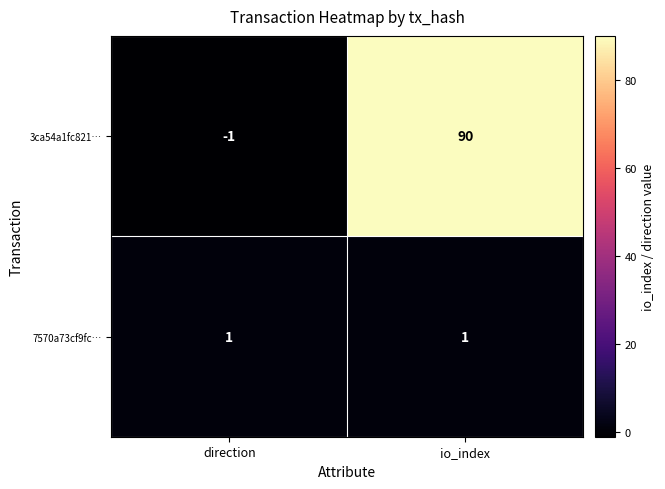

The 7570a73cf9fc… series shows 1 at direction. True or false?

True